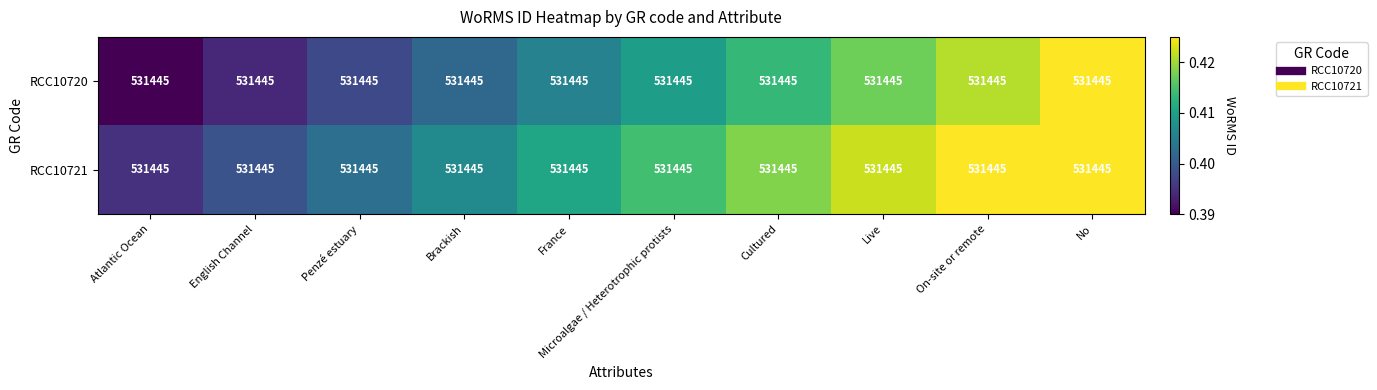

At which label does RCC10721 reach its peak?

No